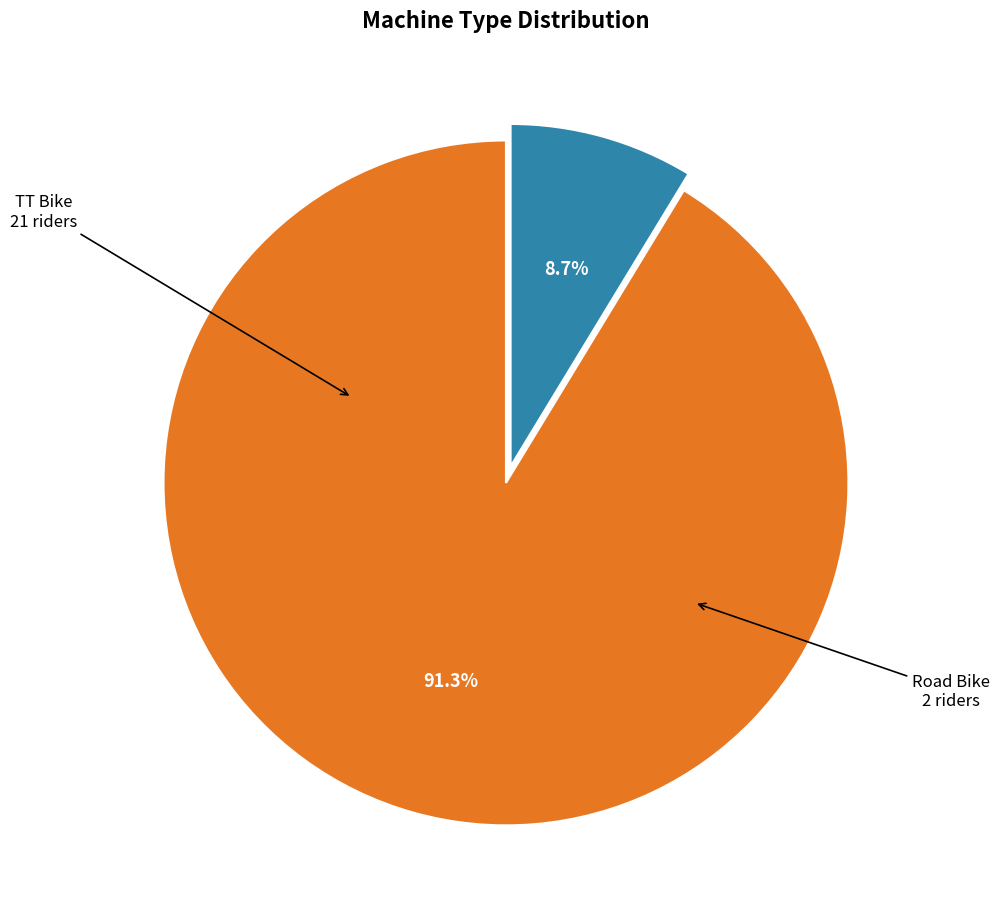

To the nearest percent, what is the difference between the largest and smallest slice percentages?

83%